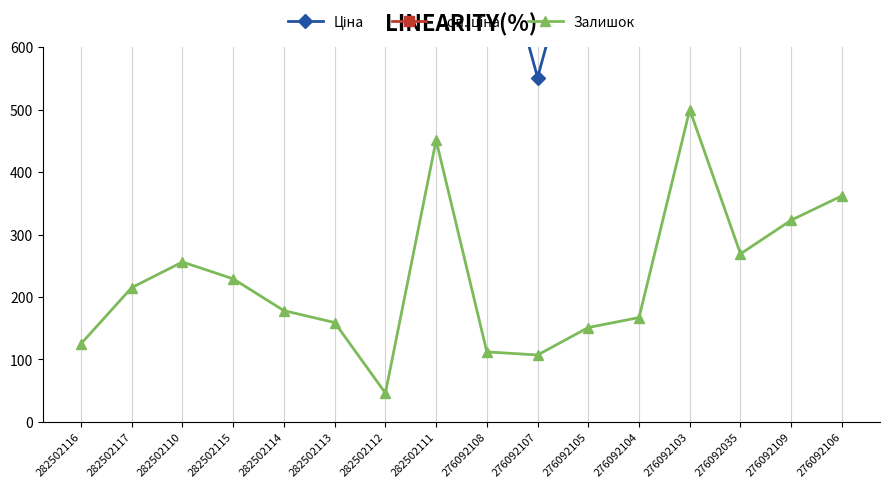

Which series has the largest total across all categories?

Доп. ціна